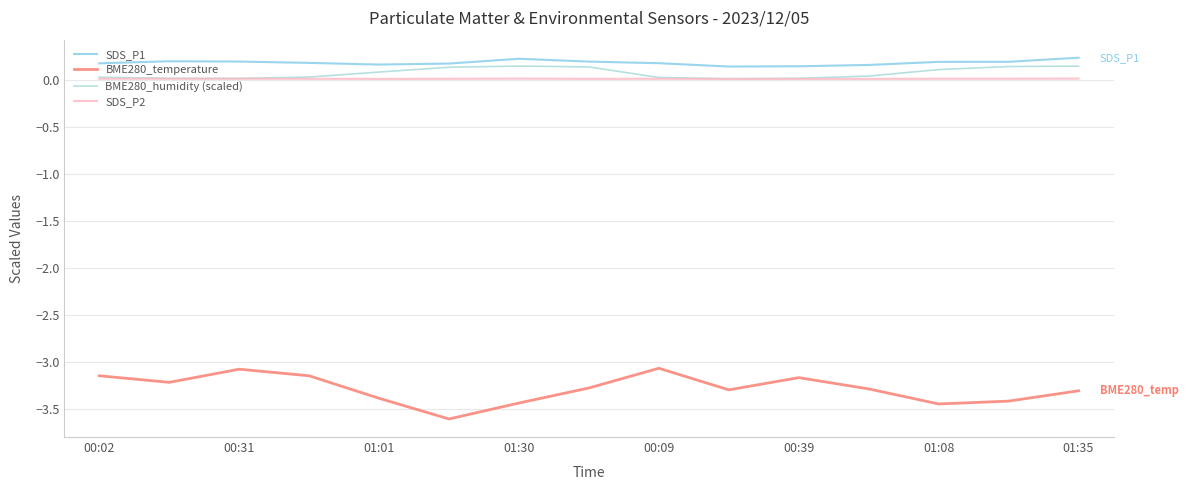

True or false: BME280_humidity (scaled) and SDS_P1 intersect in this chart.

False